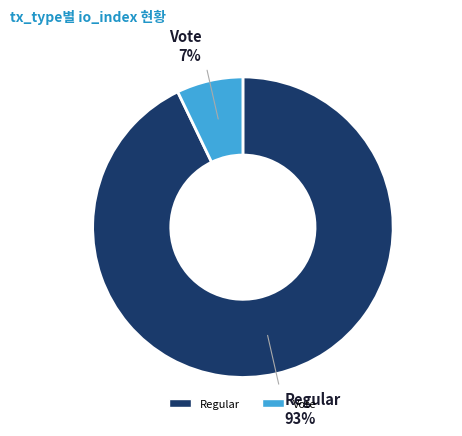

The Vote slice represents 7% of the pie. True or false?

True